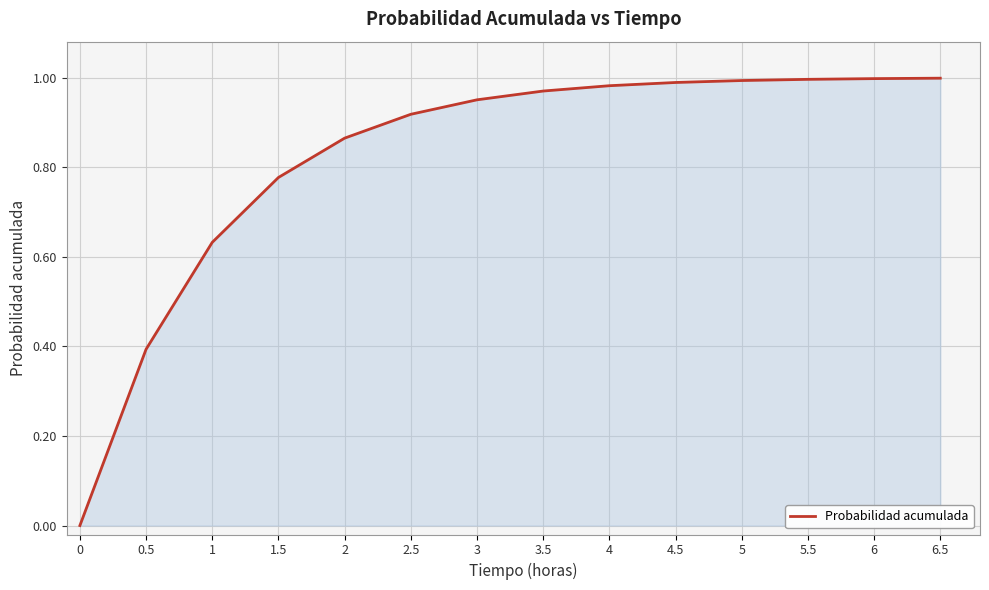

Is it true that the value at 0 is 0.0?

True